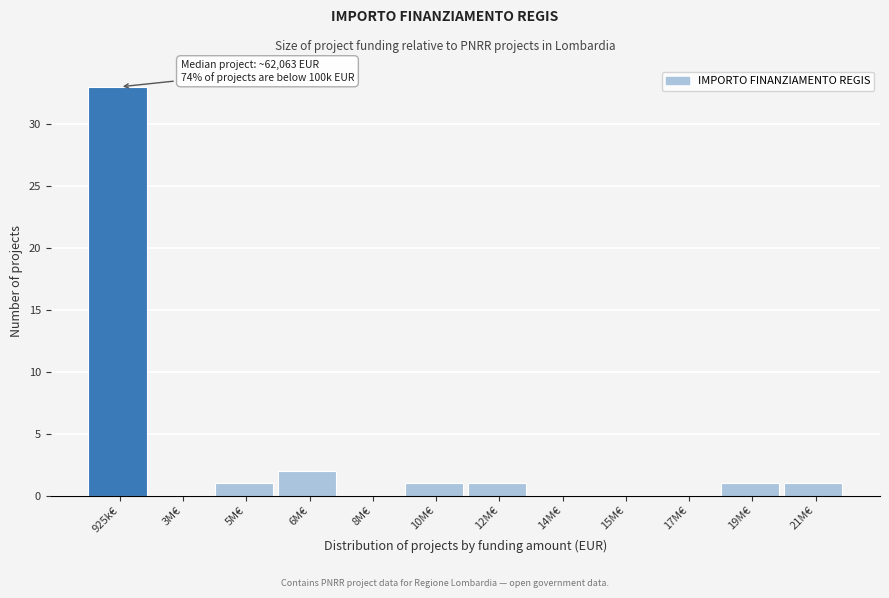

Reading left to right, extract all data points from this chart.

925k€=33	3M€=0	5M€=1	6M€=2	8M€=0	10M€=1	12M€=1	14M€=0	15M€=0	17M€=0	19M€=1	21M€=1